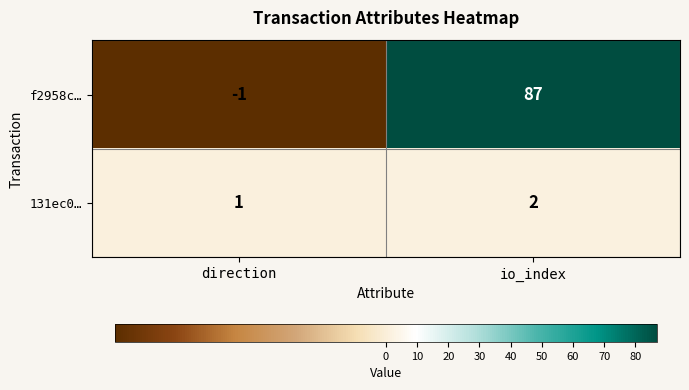

What is the highest value of the f2958c… series?

87